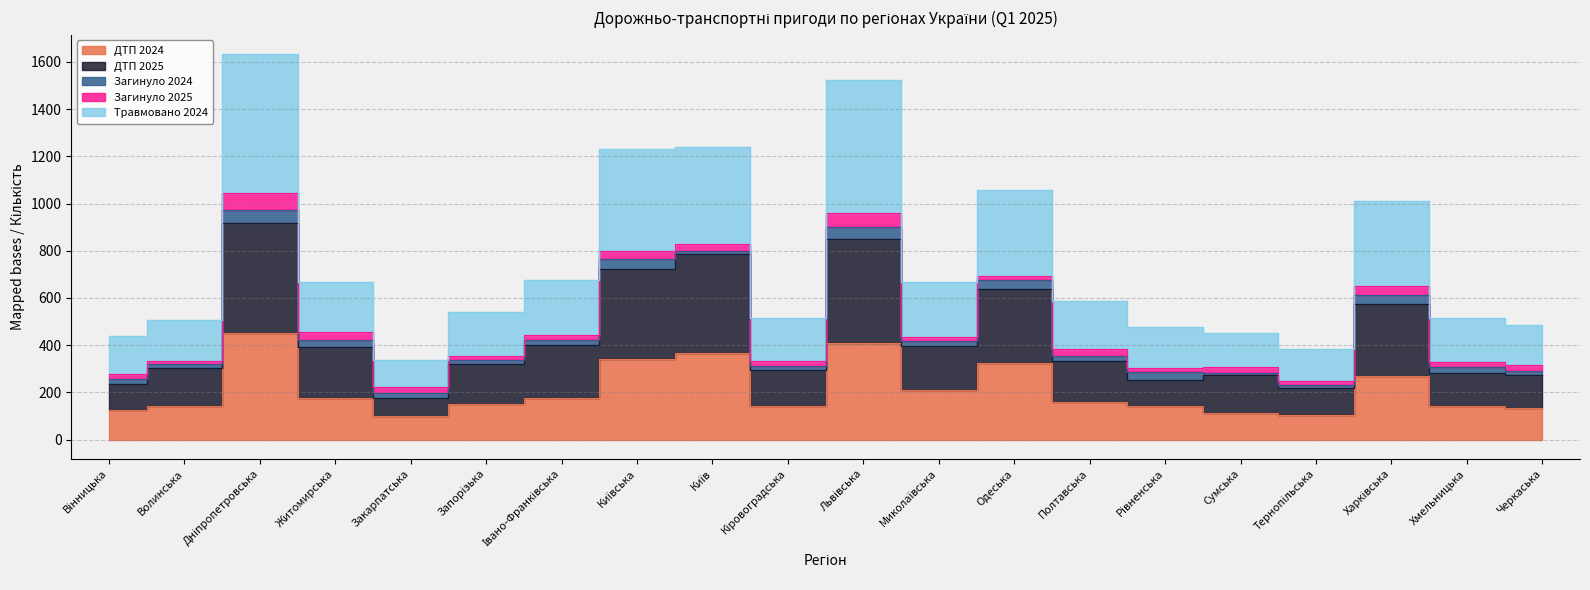

True or false: Травмовано 2024 and ДТП 2025 intersect in this chart.

False